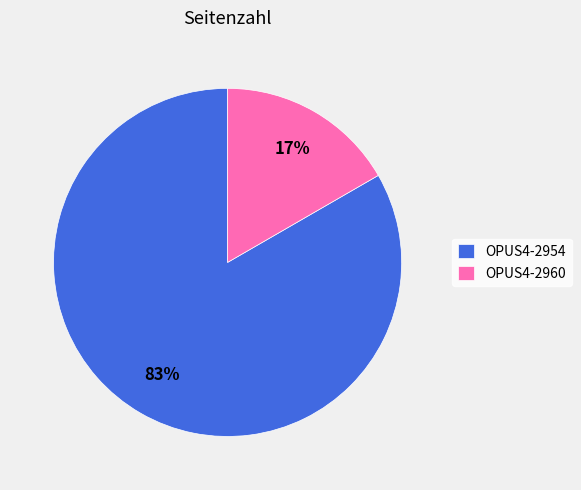

Does OPUS4-2954 account for over 50% of the chart?

Yes